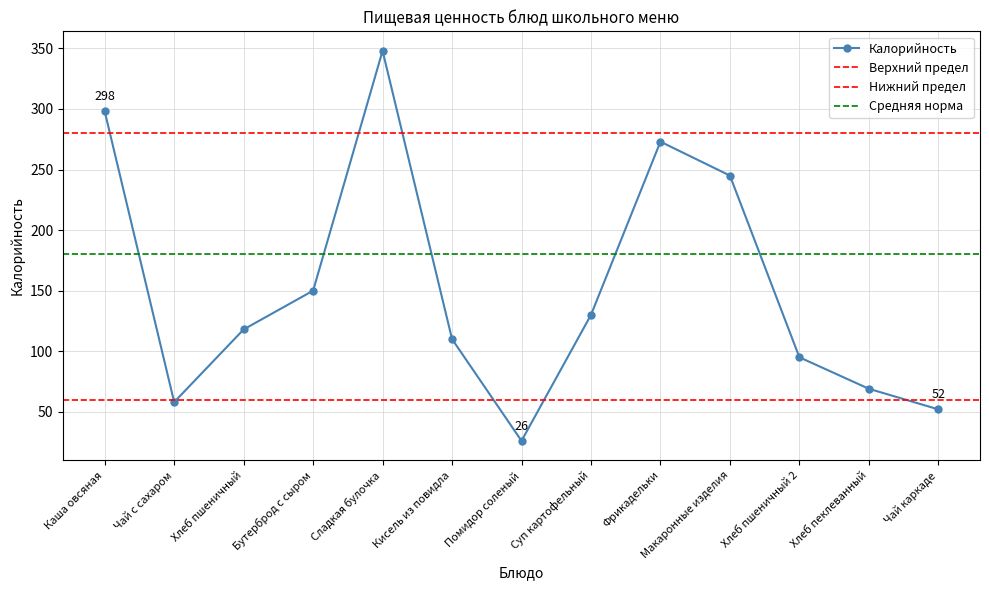

At which label does Калорийность reach its minimum?

Помидор соленый